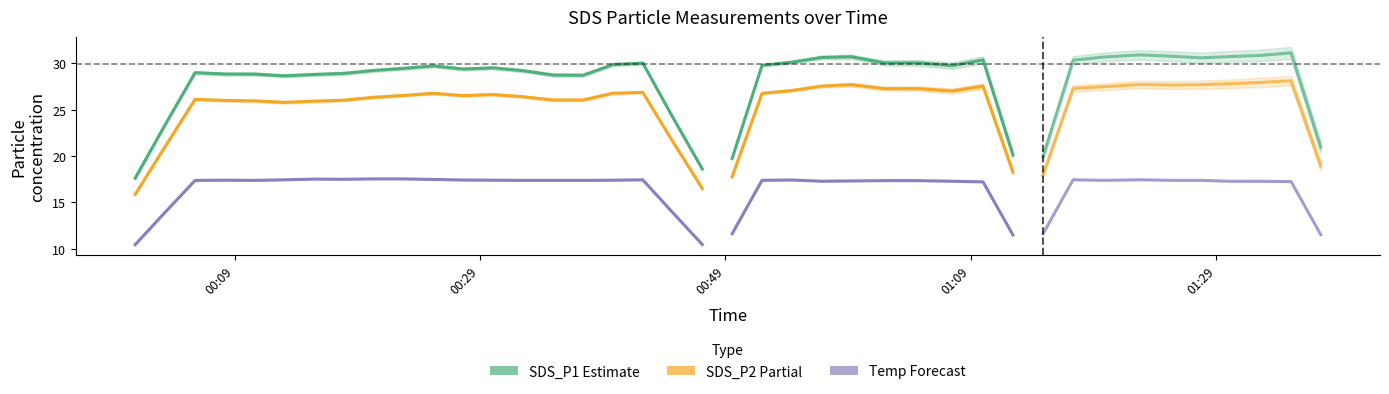

True or false: Temp and SDS_P2 cross at least once.

False